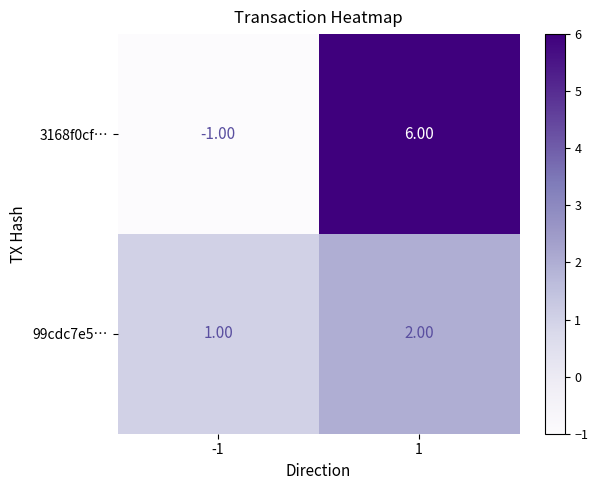

What is the sum of all 3168f0cf… values?

5